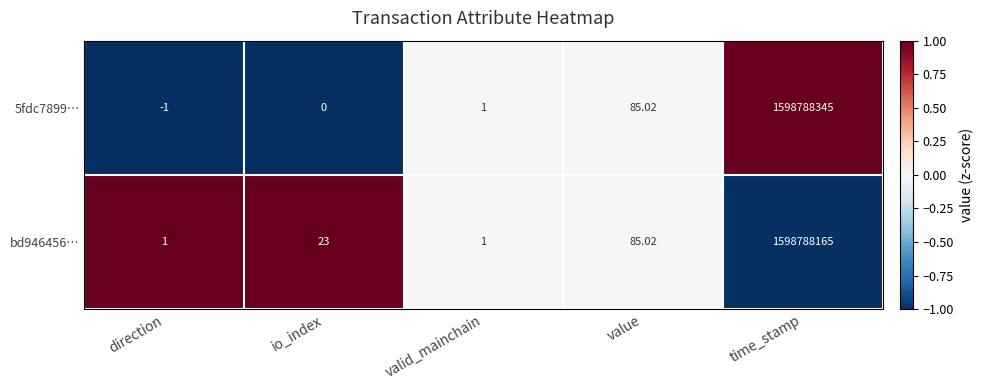

Where is 5fdc7899… nearest to the value 799394172?

value